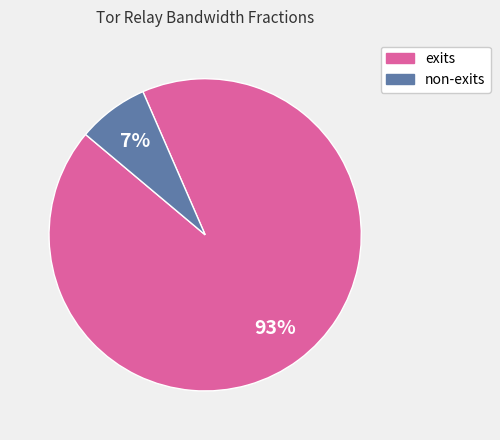

Is there any slice that represents more than half of the pie?

Yes